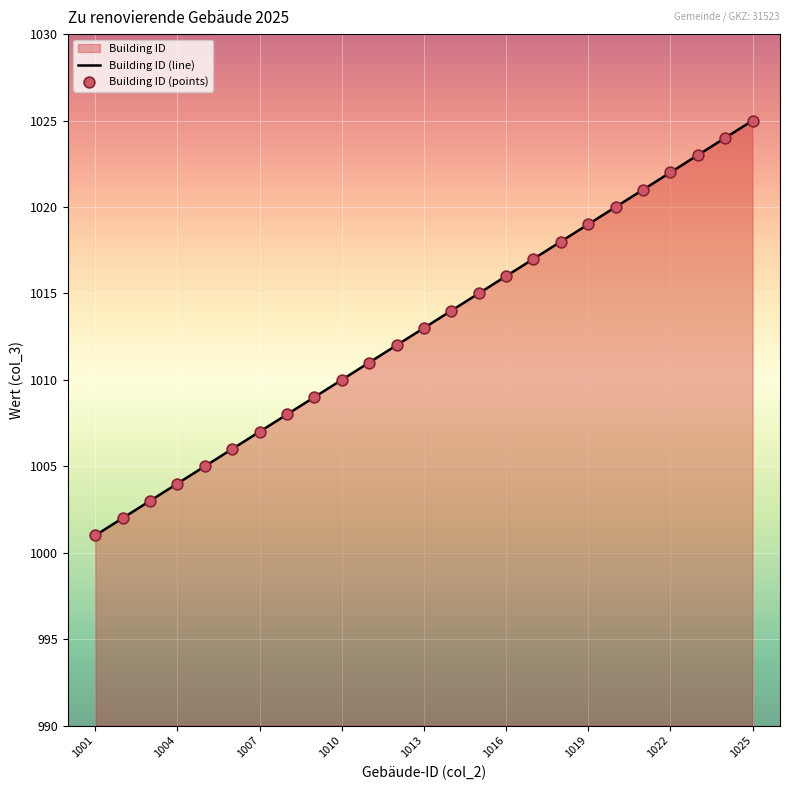

True or false: the data shows 226 at 1010.

False